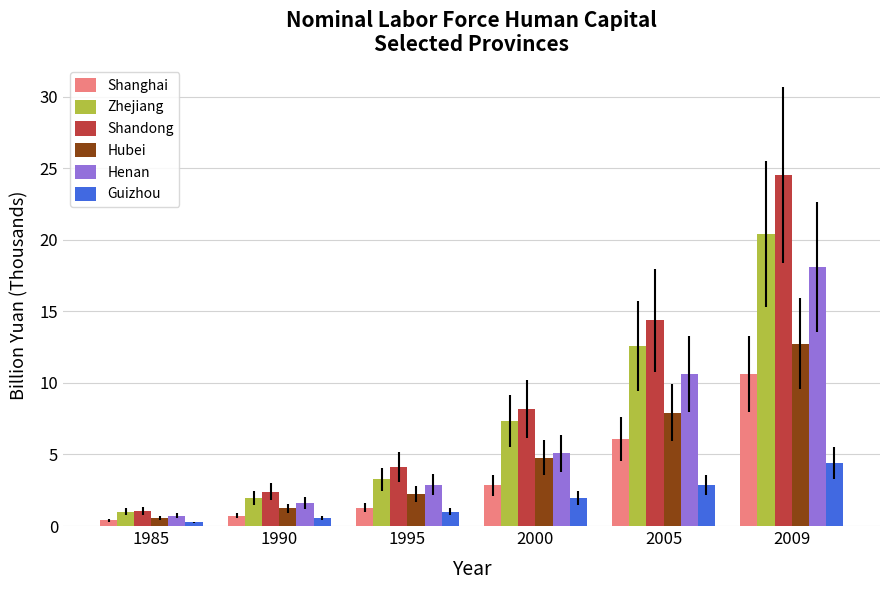

What is the lowest value of the Guizhou series?

0.3